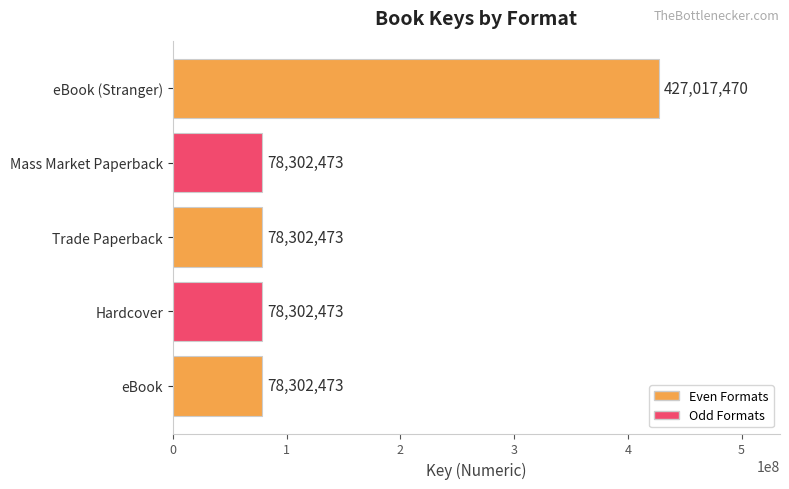

The value at Hardcover is 124070816. True or false?

False